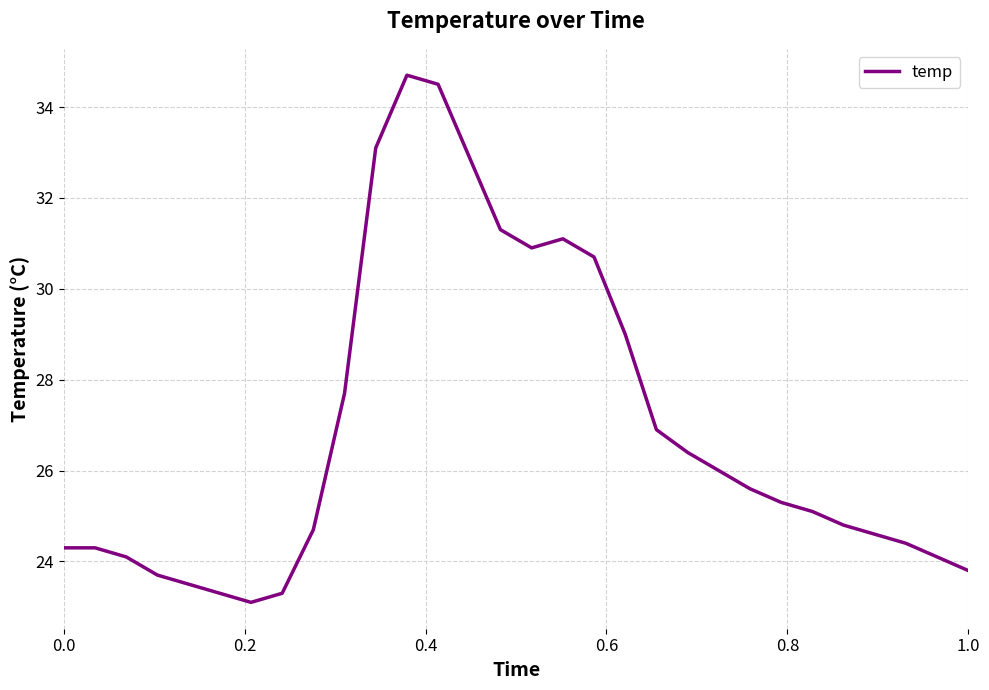

What is the maximum value shown in the chart?

34.7